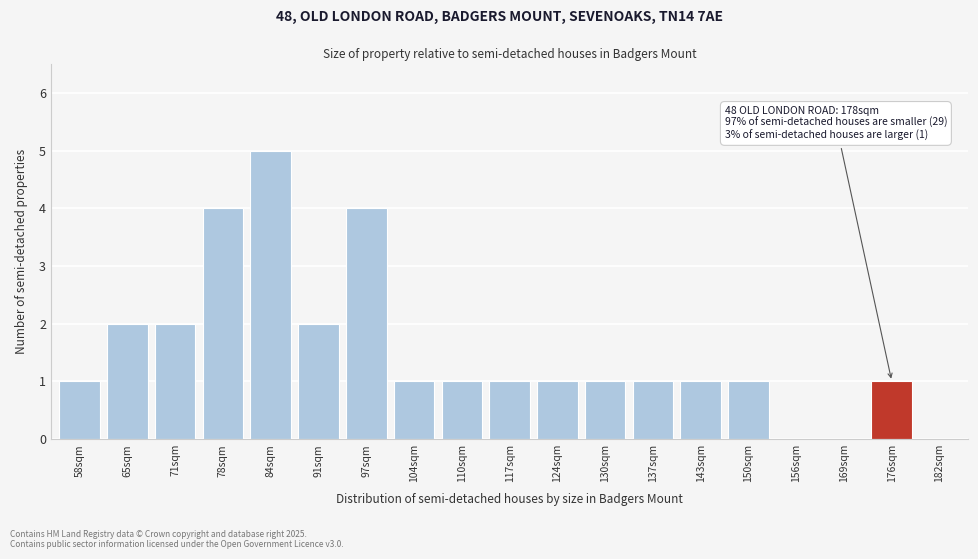

Reading left to right, extract all data points from this chart.

58sqm=1	65sqm=2	71sqm=2	78sqm=4	84sqm=5	91sqm=2	97sqm=4	104sqm=1	110sqm=1	117sqm=1	124sqm=1	130sqm=1	137sqm=1	143sqm=1	150sqm=1	156sqm=0	169sqm=0	176sqm=1	182sqm=0